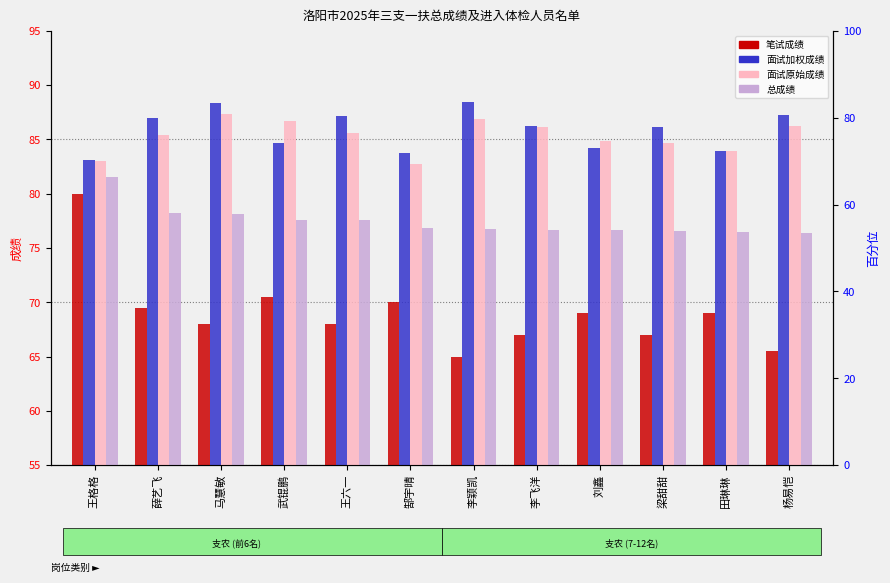

At which category does the chart reach its peak across all series?

李颖凯